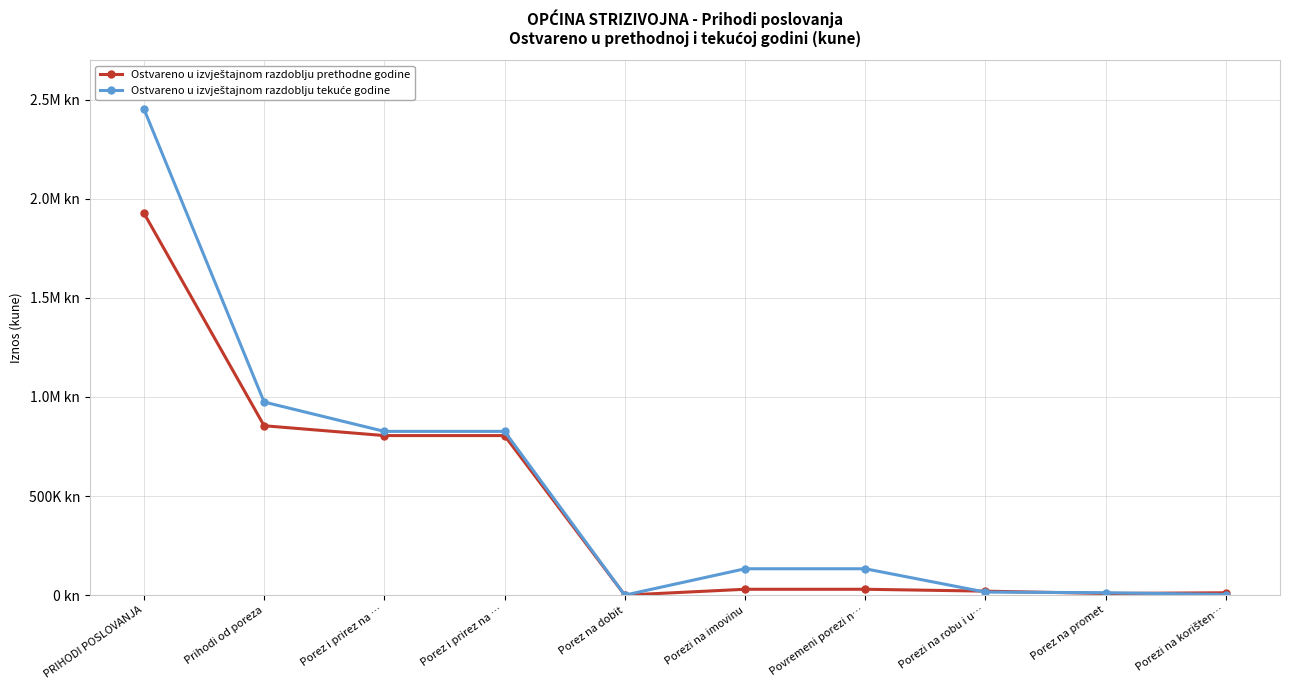

Is this an area chart (filled region under the line)?

No